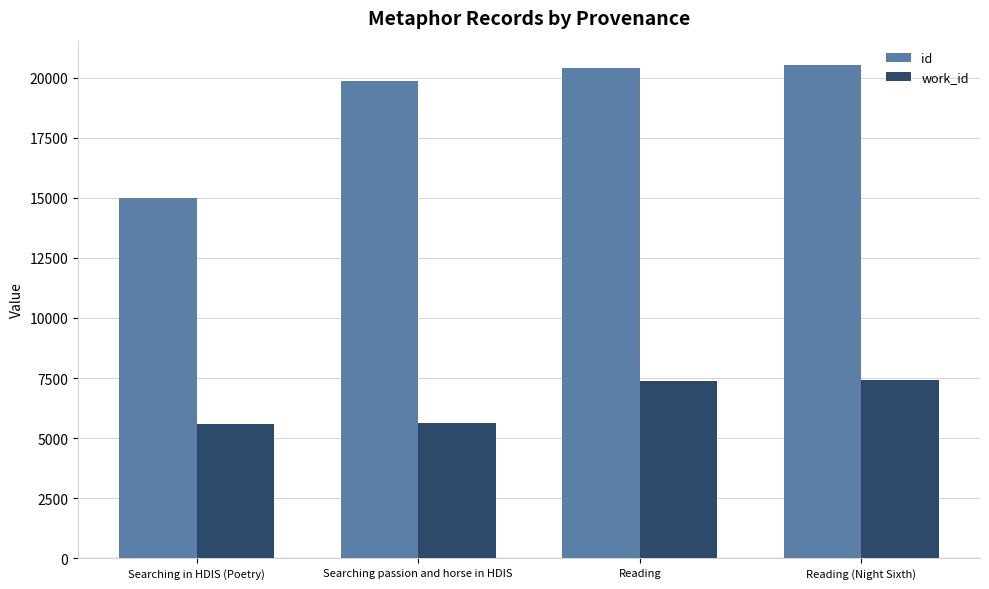

What is the label of the 2nd bar from the right?

Reading